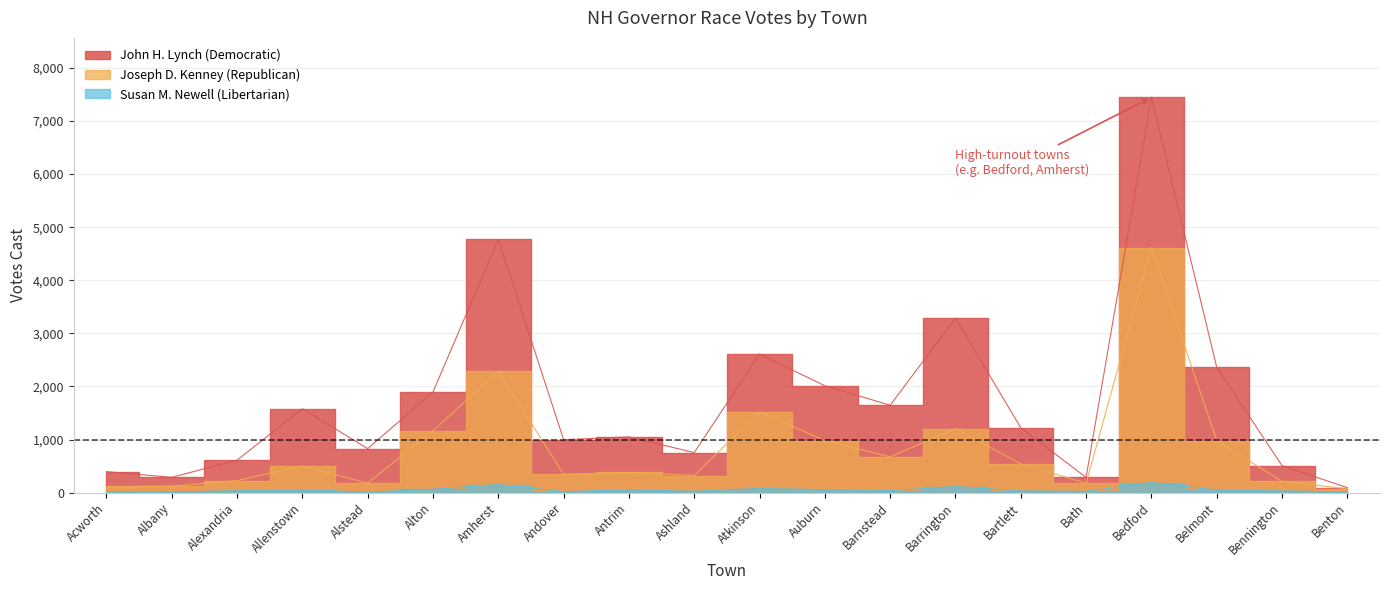

List the labels in order of John H. Lynch (Democratic) value, smallest first.

Benton, Bath, Albany, Acworth, Bennington, Alexandria, Ashland, Alstead, Andover, Antrim, Bartlett, Allenstown, Barnstead, Alton, Auburn, Belmont, Atkinson, Barrington, Amherst, Bedford